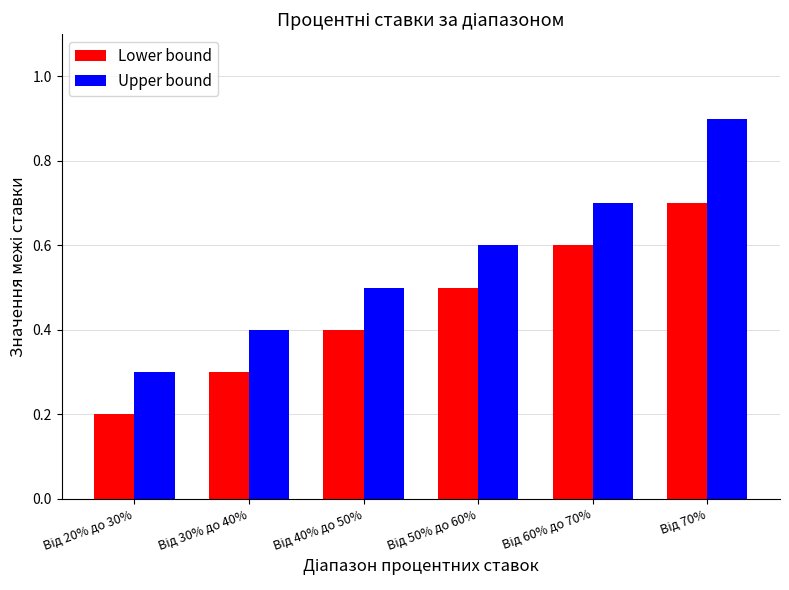

How many groups of bars are there?

6